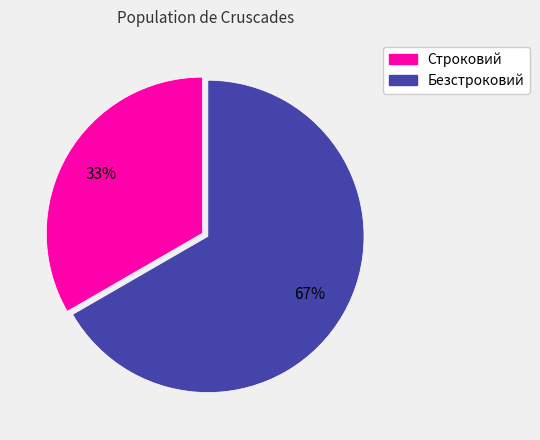

The Строковий slice represents 33% of the pie. True or false?

True